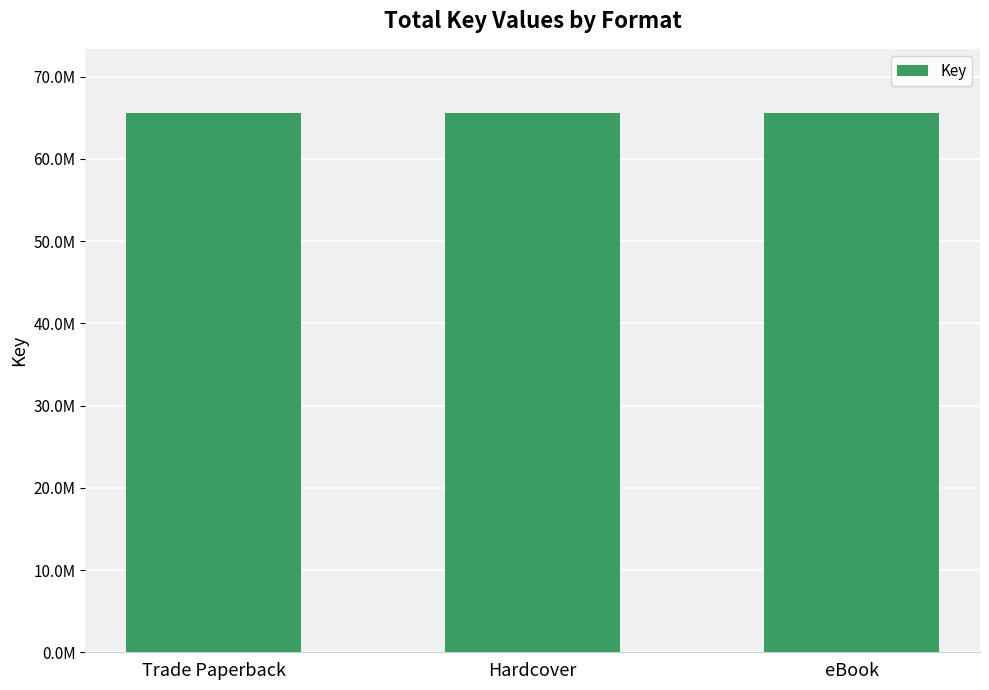

What is the sum of all values?

196585587